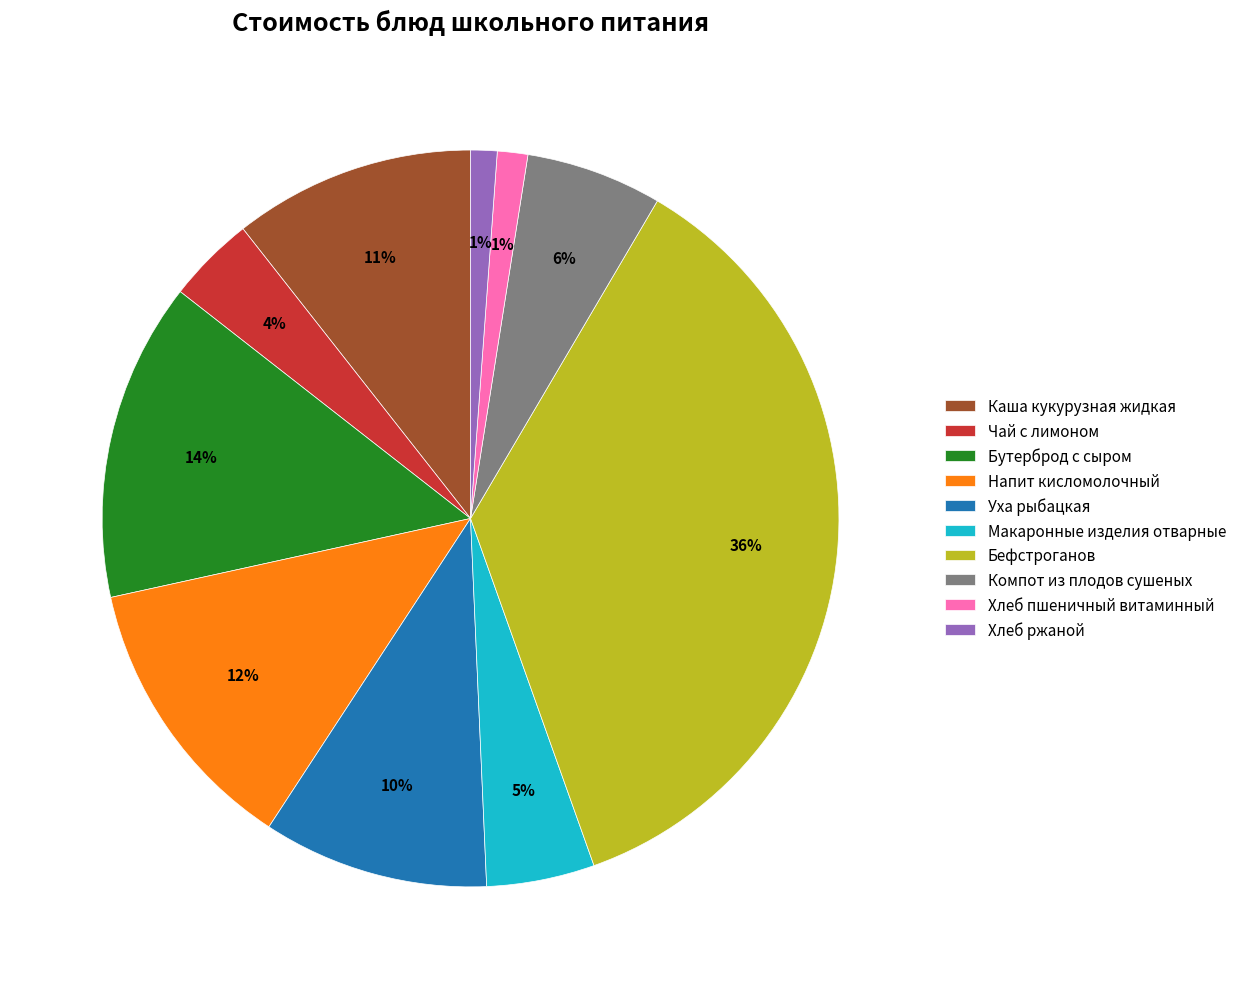

Between Макаронные изделия отварные and Каша кукурузная жидкая, which is larger?

Каша кукурузная жидкая